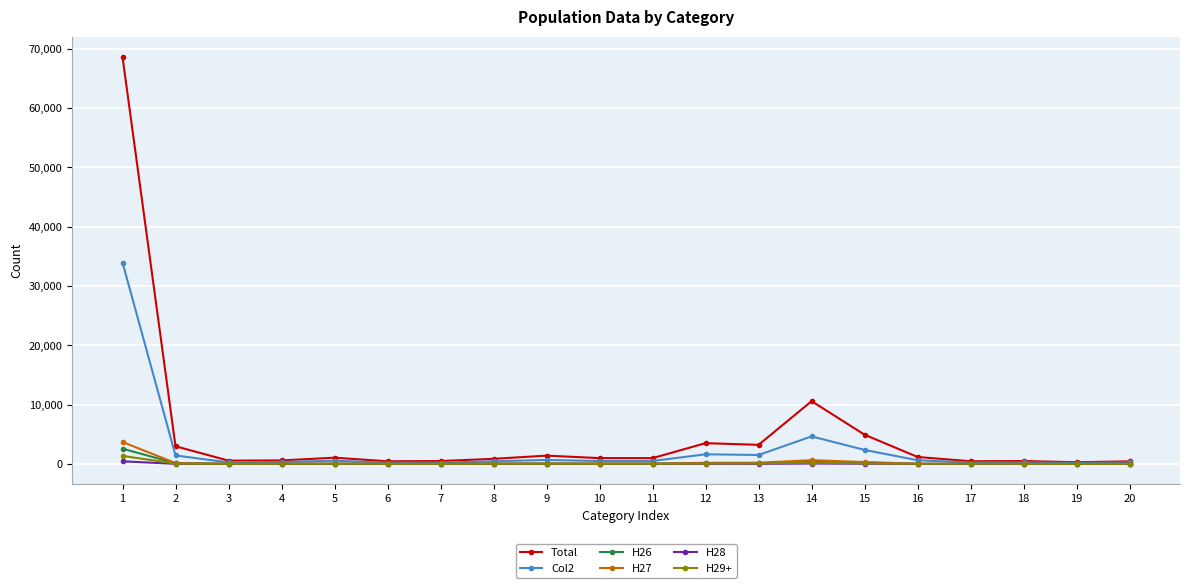

Which series has the largest total across all categories?

Total